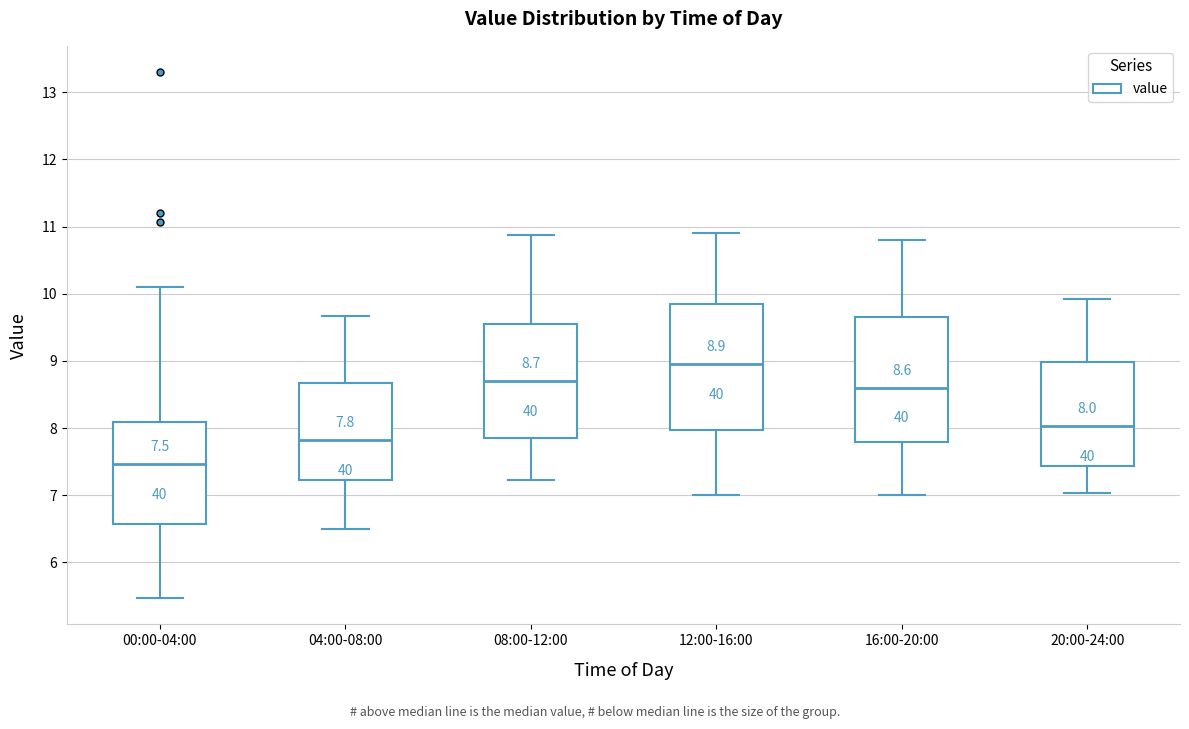

Which box's median line is the highest?

12:00-16:00